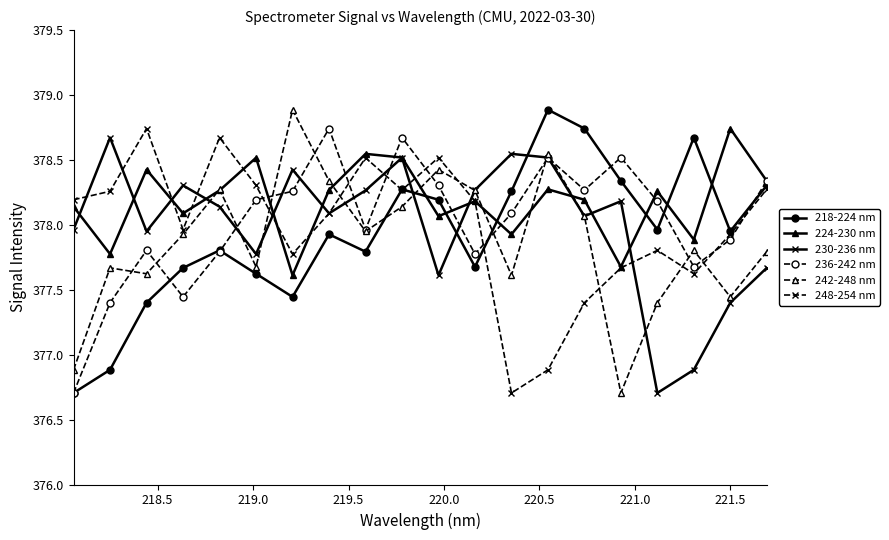

At how many categories does at least one series exceed 378?

20